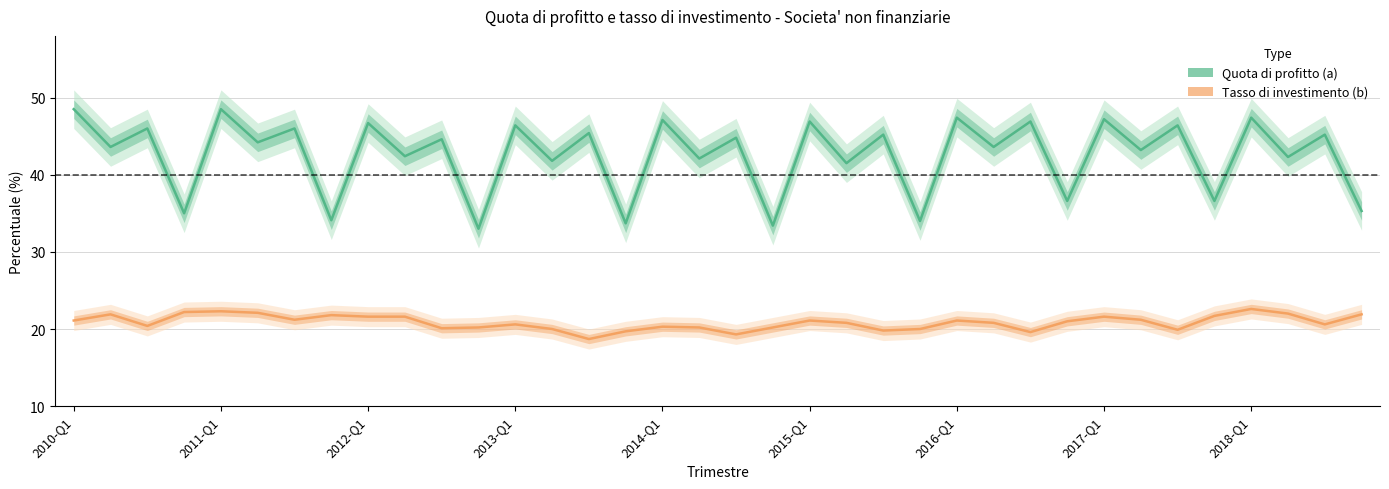

In Tasso di investimento (b), how many points are lower than both neighbors (excluding endpoints)?

9